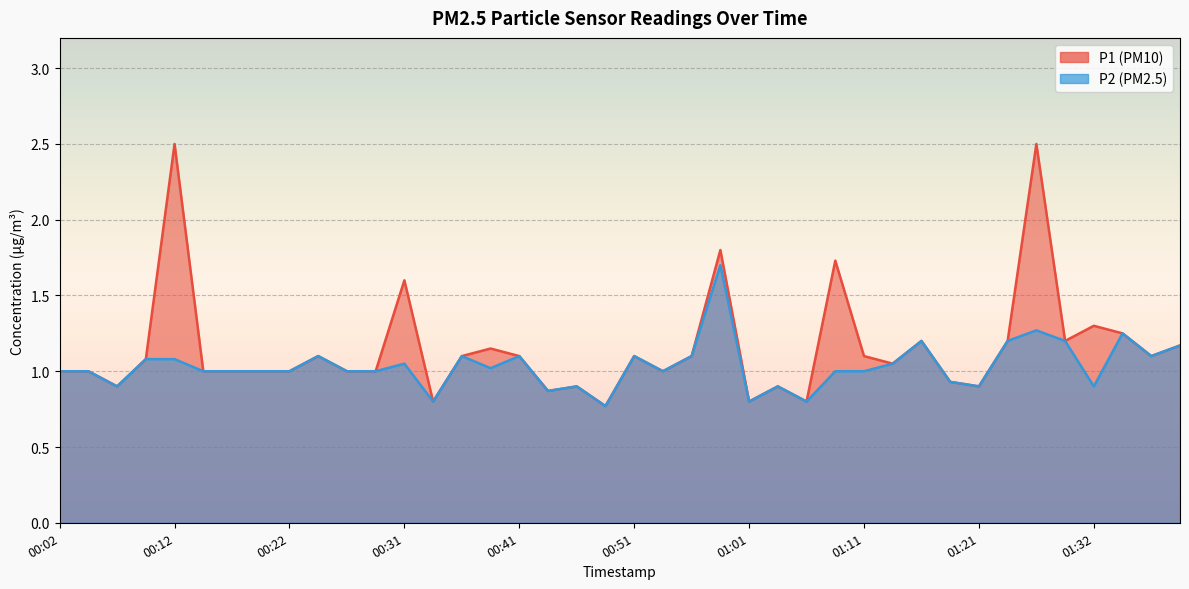

List the labels in order of P2 value, smallest first.

00:49, 00:34, 01:01, 01:06, 00:44, 00:07, 00:46, 01:04, 01:21, 01:32, 01:19, 00:02, 00:04, 00:14, 00:17, 00:19, 00:22, 00:26, 00:29, 00:54, 01:09, 01:11, 00:39, 00:31, 01:14, 00:09, 00:12, 00:24, 00:36, 00:41, 00:51, 00:56, 01:37, 01:39, 01:16, 01:24, 01:29, 01:34, 01:27, 00:59